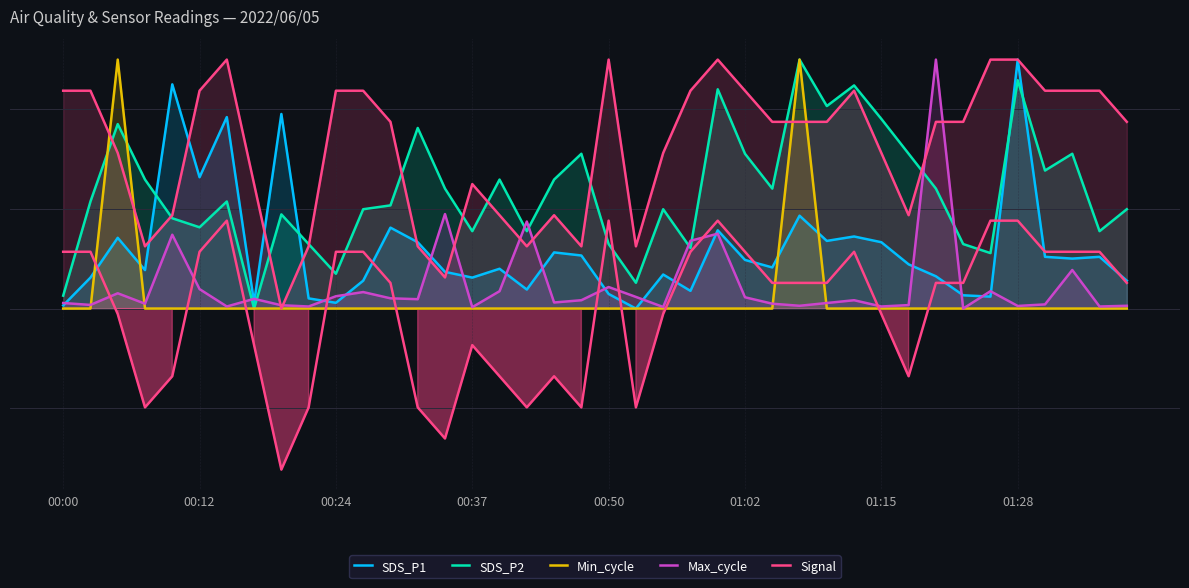

Does the chart have visible grid lines?

Yes